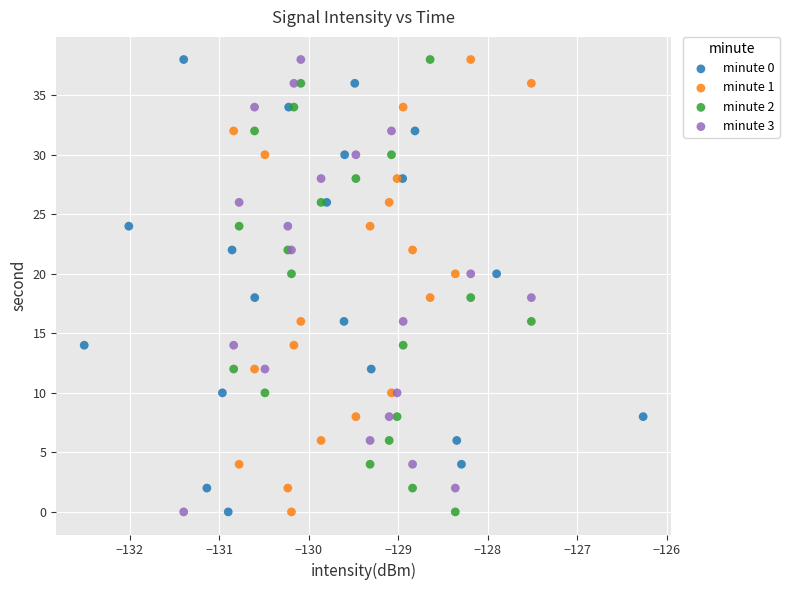

What are all the series names shown in the legend?

minute 0, minute 1, minute 2, minute 3